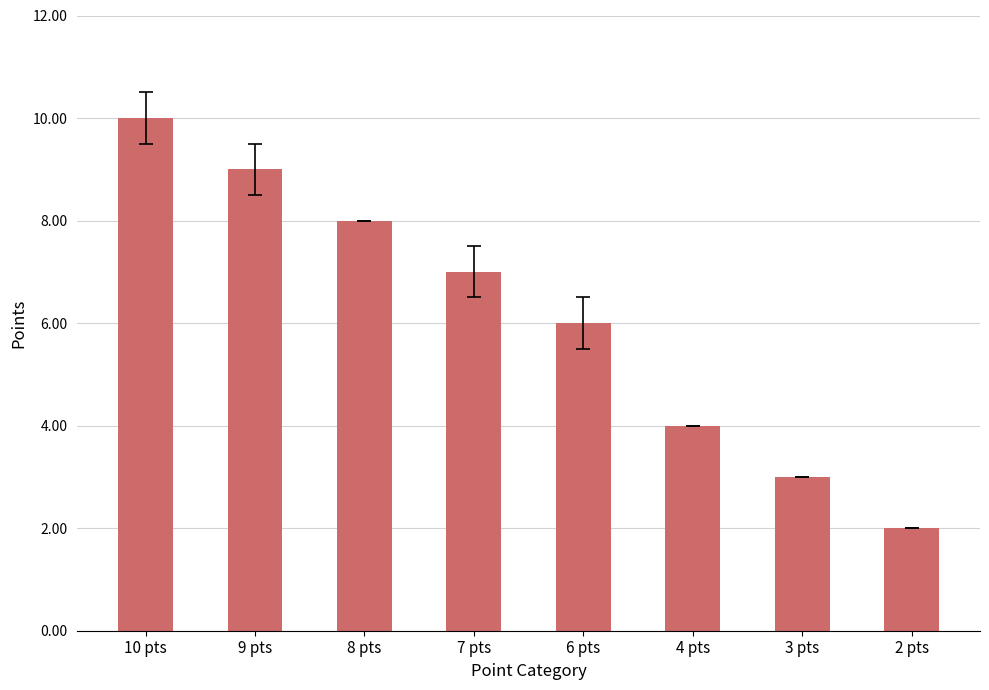

Are the bars horizontal?

No